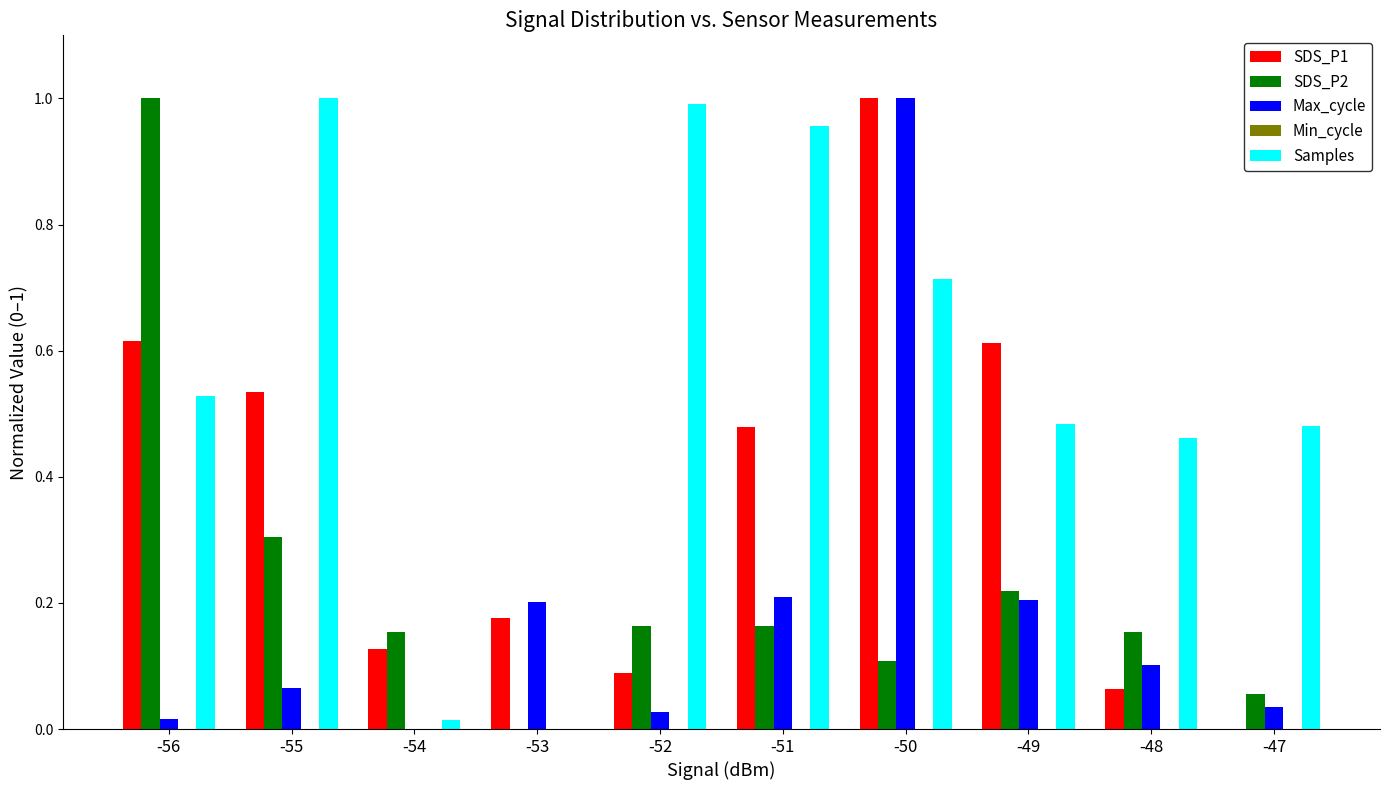

The SDS_P2 series shows 0.1 at -47. True or false?

True